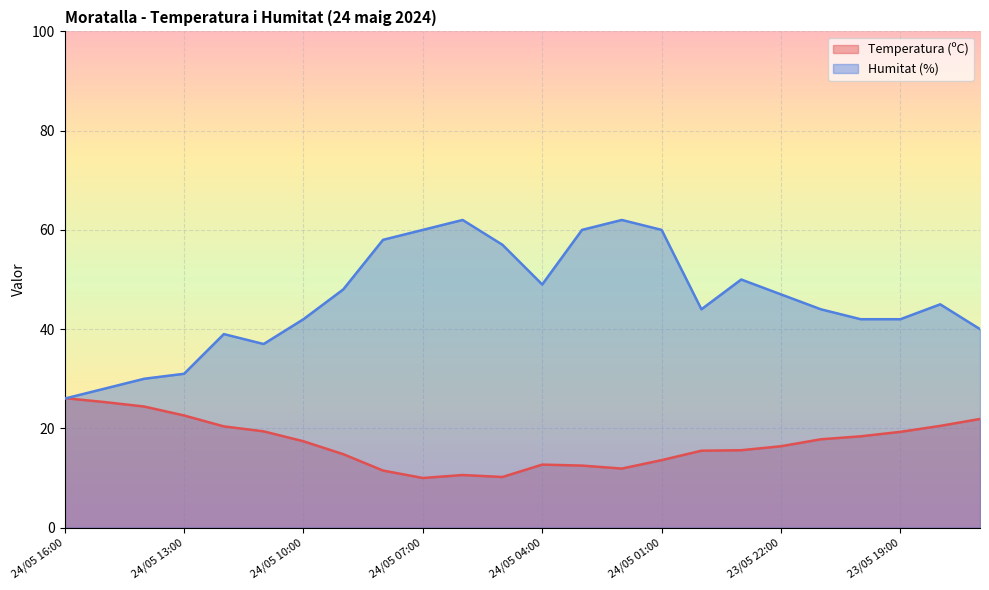

Where is the first local minimum for Humitat (%)?

24/05 11:00